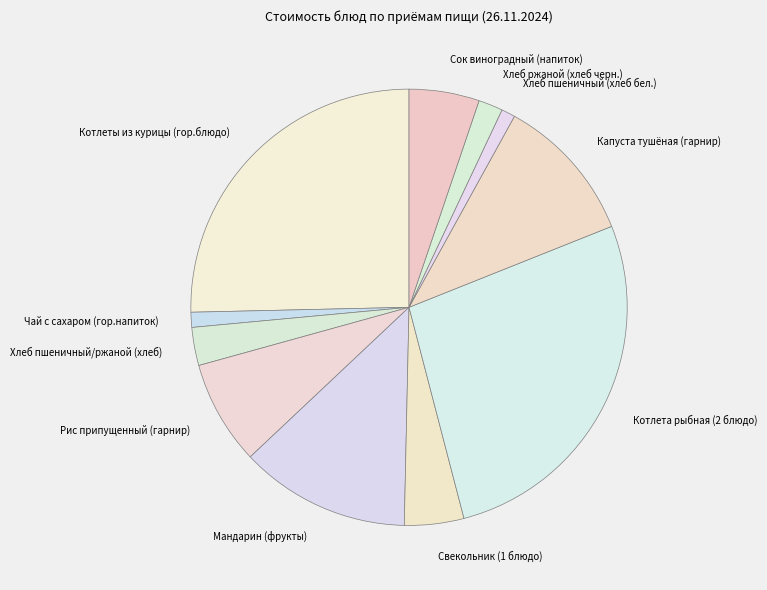

True or false: Чай с сахаром (гор.напиток) accounts for 11% of the total.

False